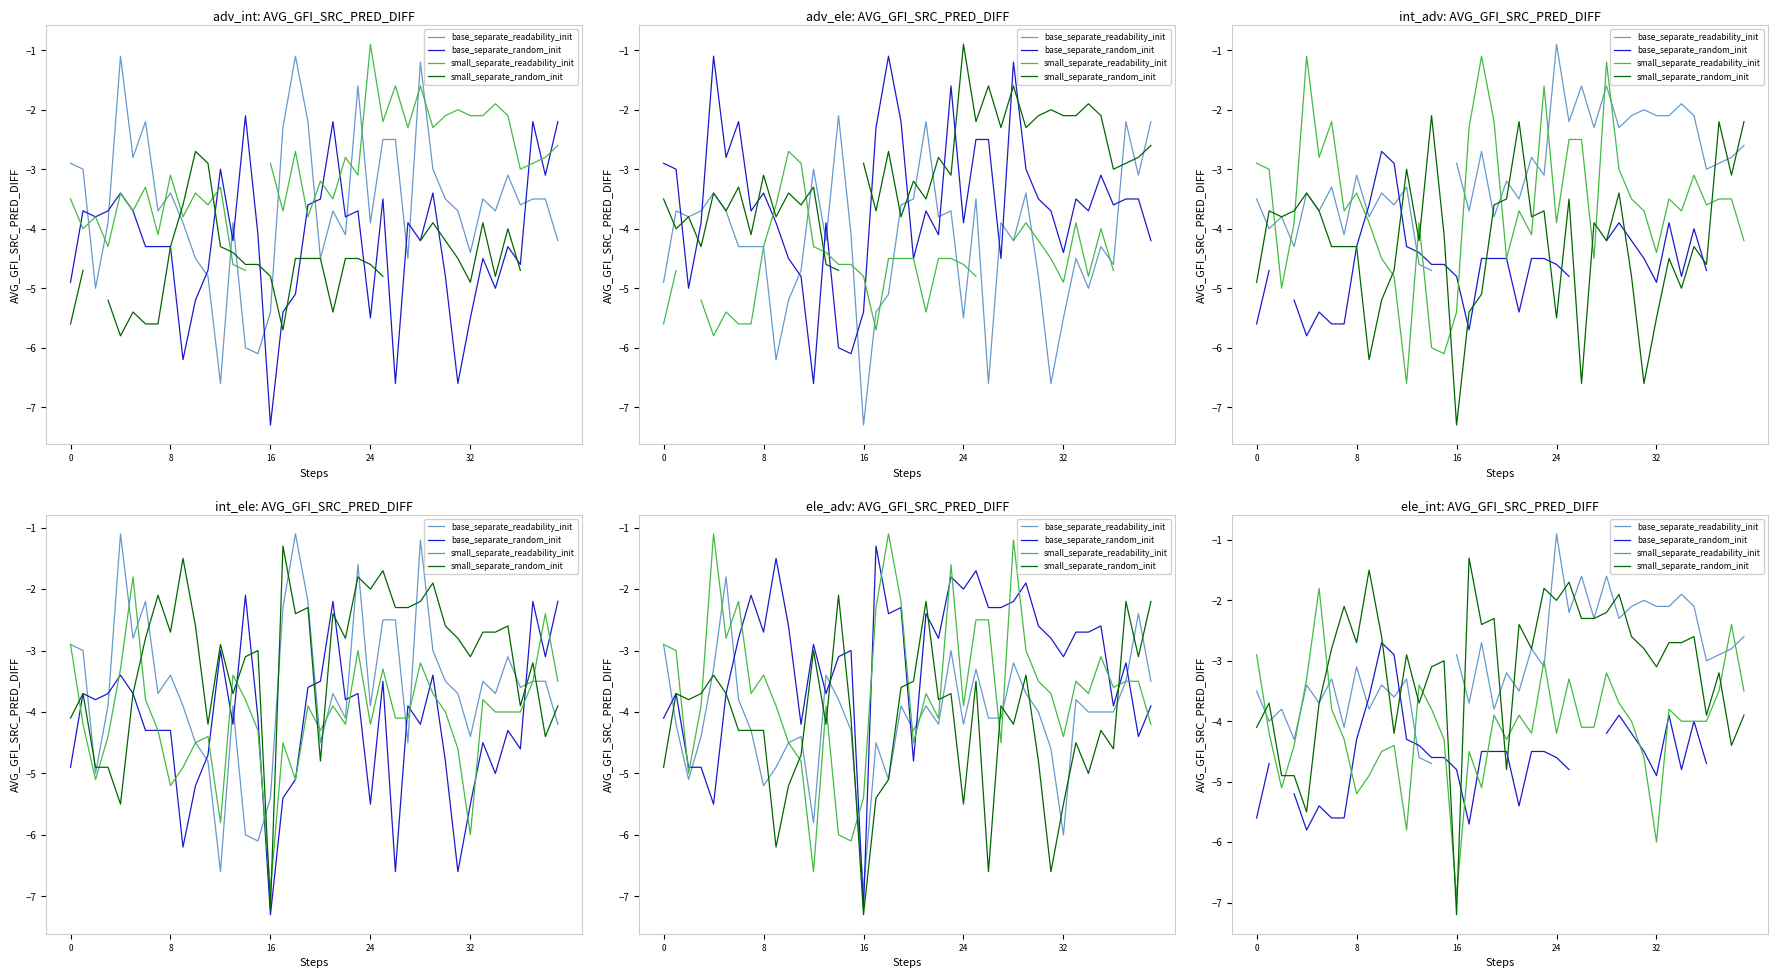

Which series has the largest range (max minus min)?

small_separate_random_init